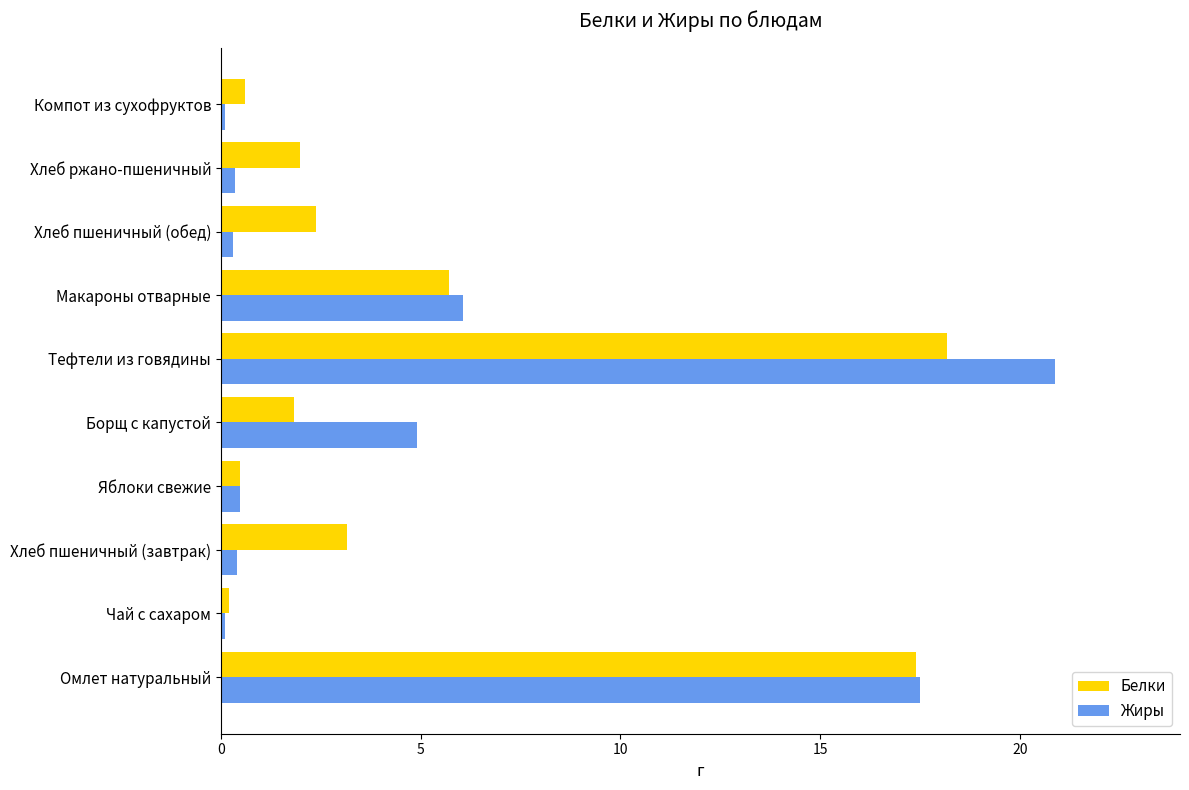

Which series has the largest range (max minus min)?

Жиры